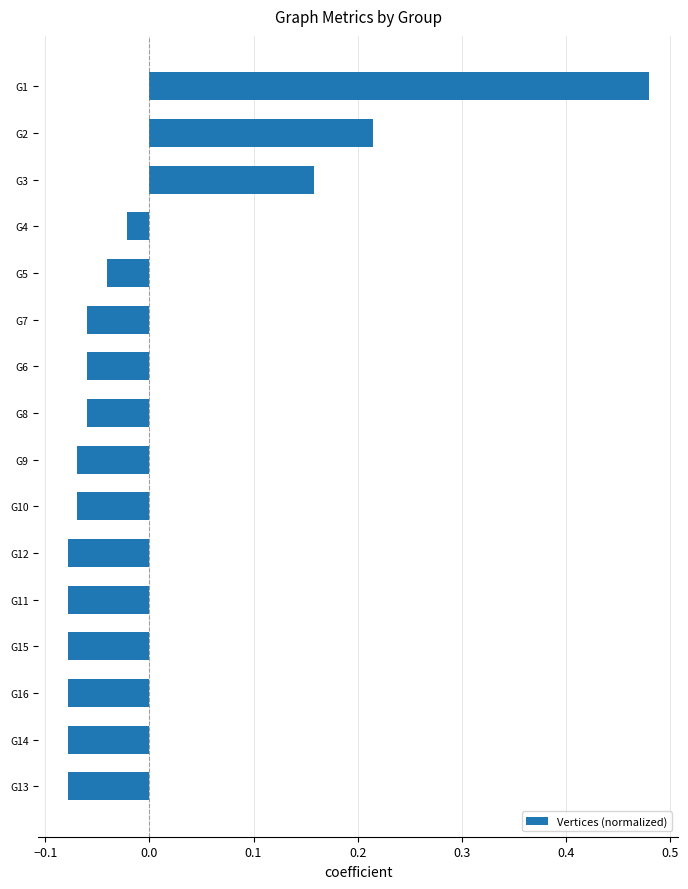

The value at G10 is -0.0. True or false?

False